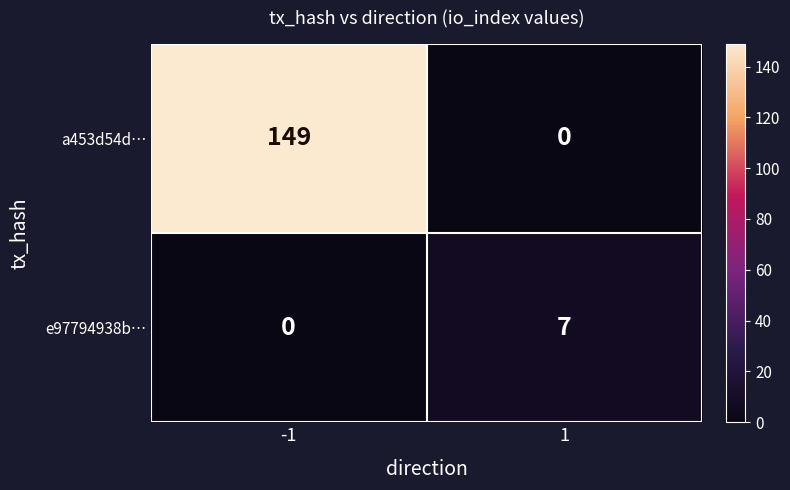

What is the greatest value displayed?

149